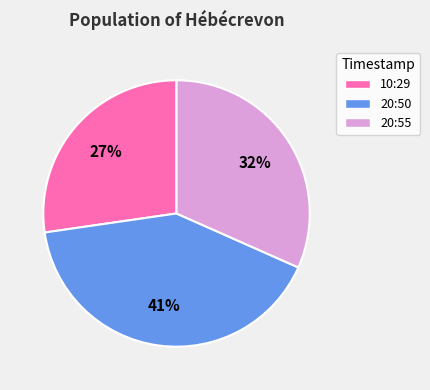

Which has a higher value, 20:50 or 20:55?

20:50